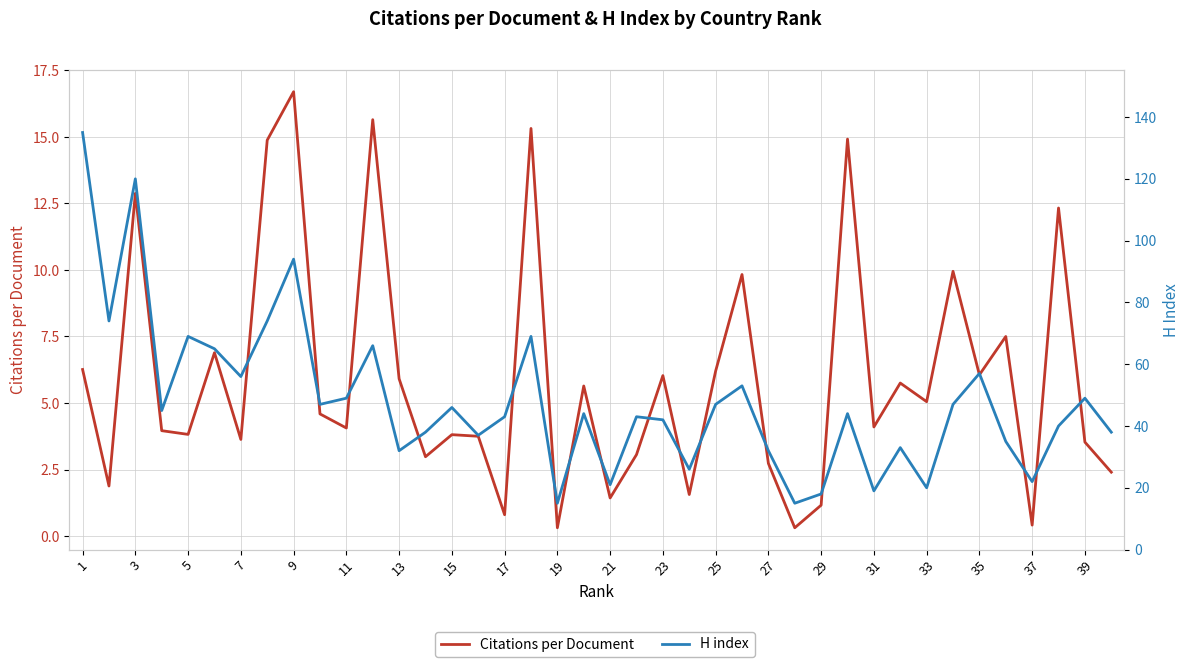

True or false: H index and Citations per Document intersect in this chart.

False